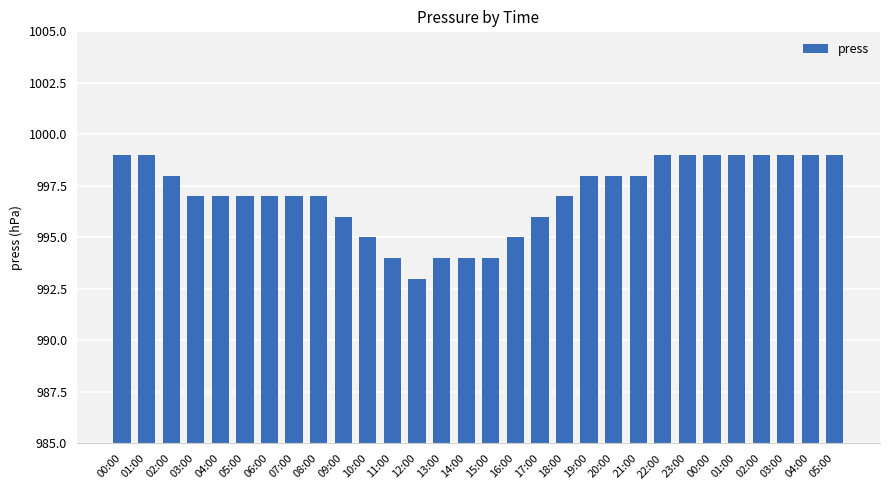

What is the label of the 28th bar from the left?

03:00